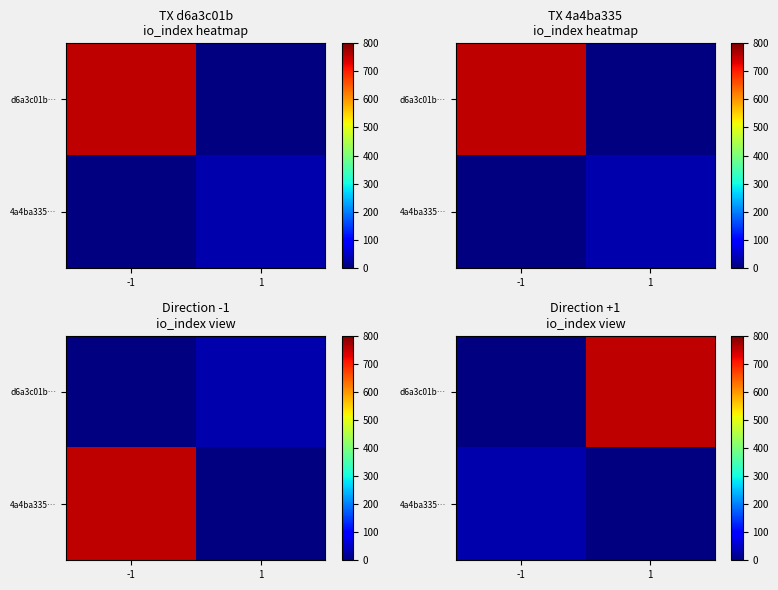

Between 1 and -1, which is larger?

-1